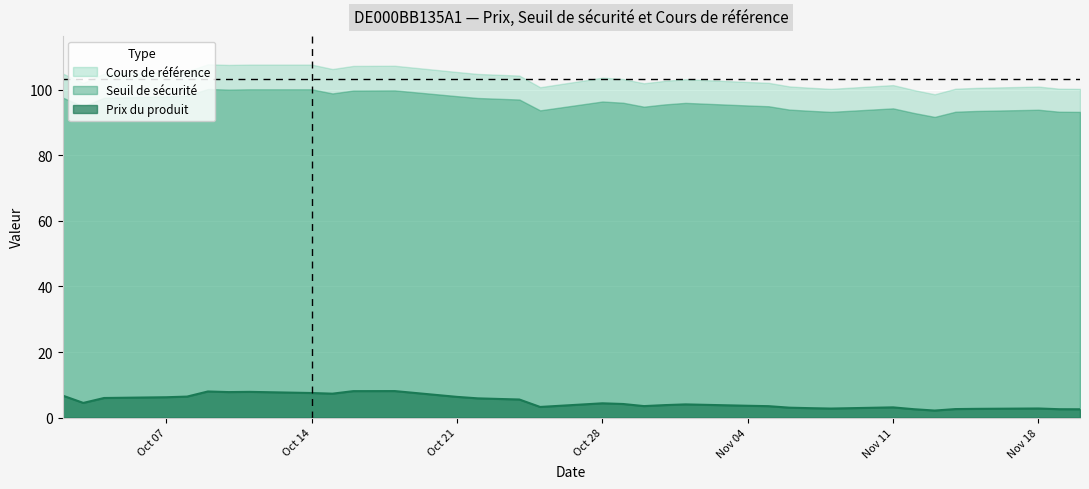

At 2024-11-11, list the series in order from smallest to largest.

Prix du produit, Seuil de sécurité, Cours de référence